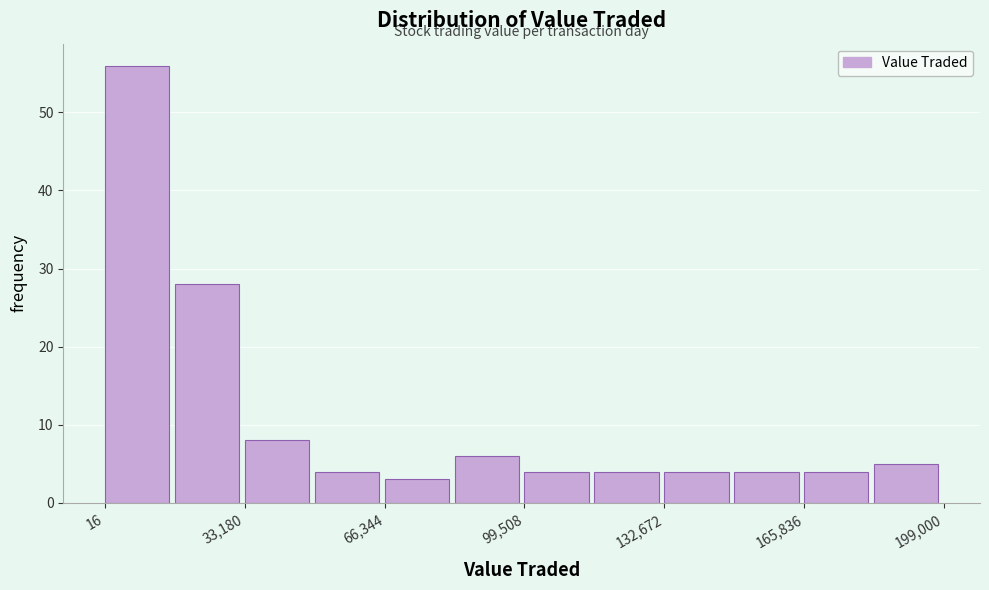

Read against the x-axis, roughly where is the centre of the tallest bar?

10000